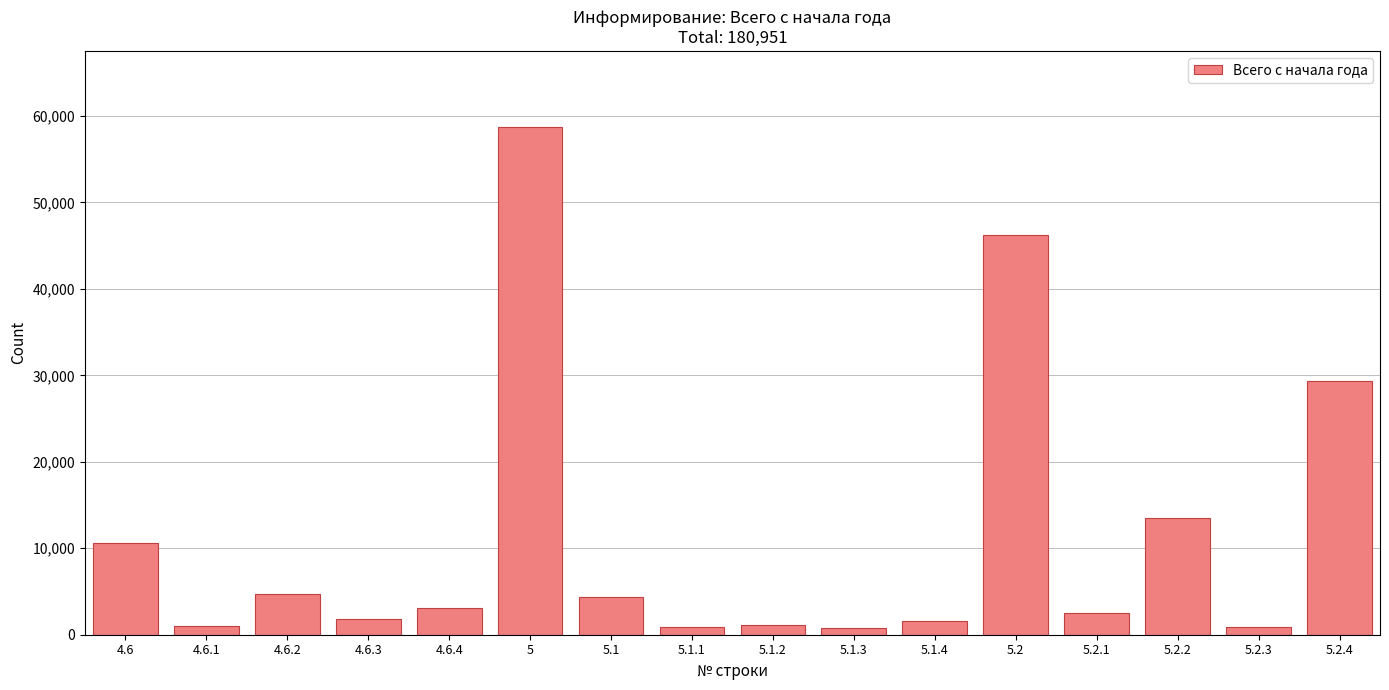

True or false: the data shows 3536 at 5.2.2.

False